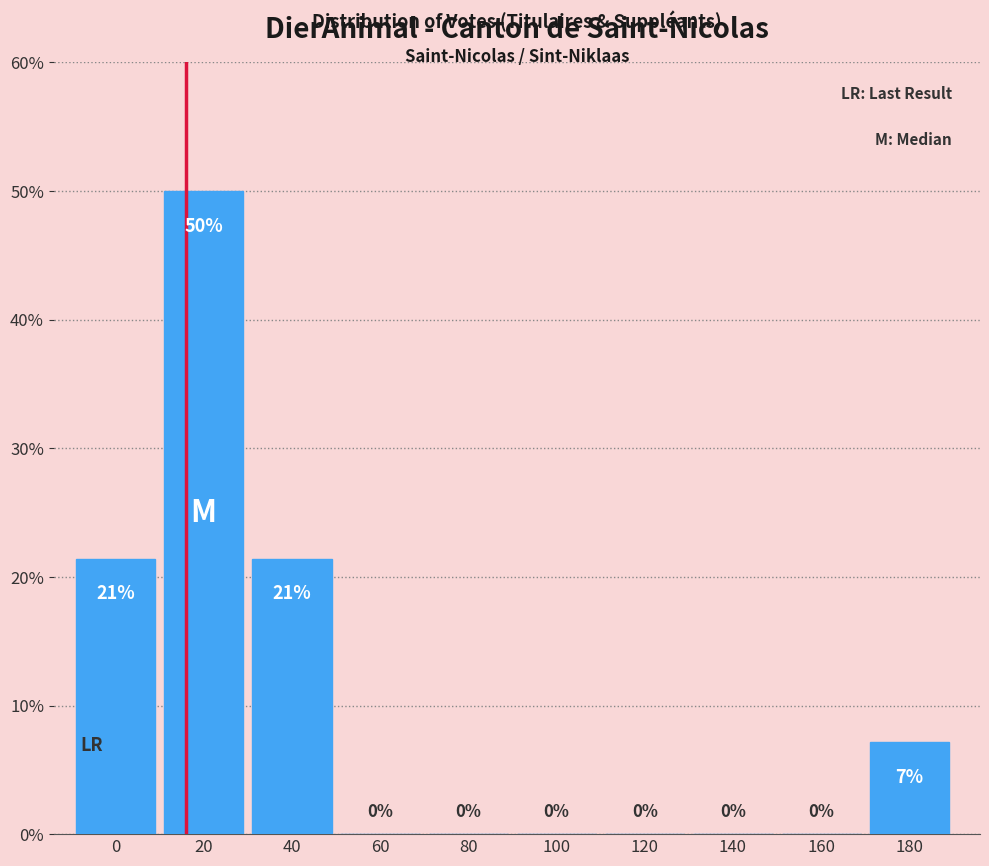

What is the maximum value shown in the chart?

50.0